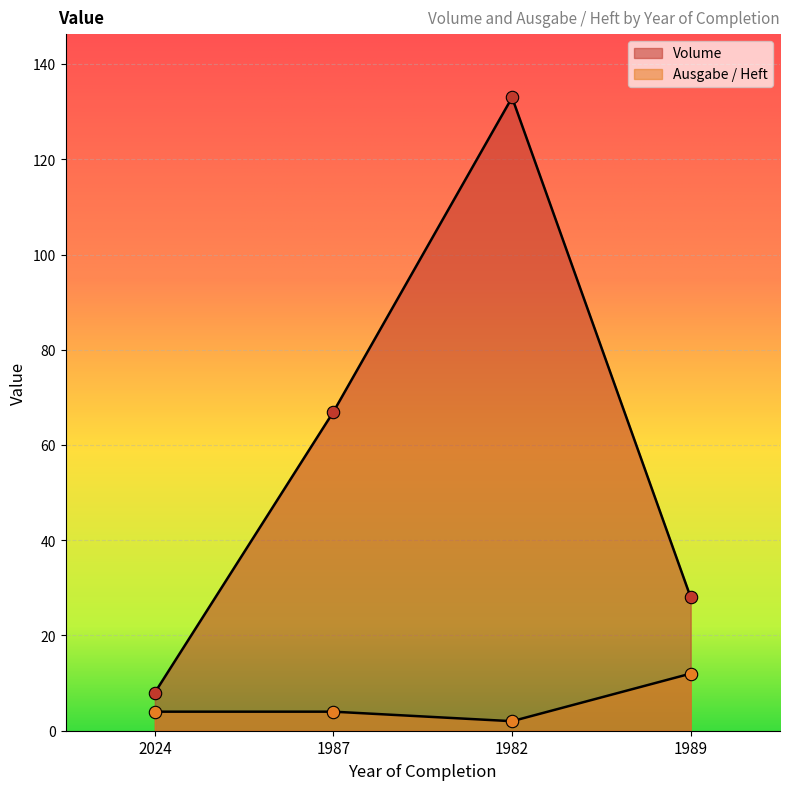

Which series has the largest Y range (max minus min)?

Volume